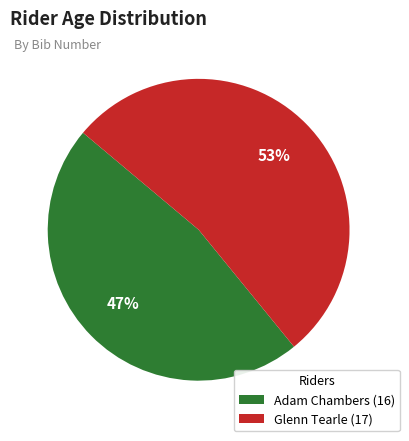

What is the ratio of the value at Adam Chambers (16) to the value at Glenn Tearle (17)?

0.9